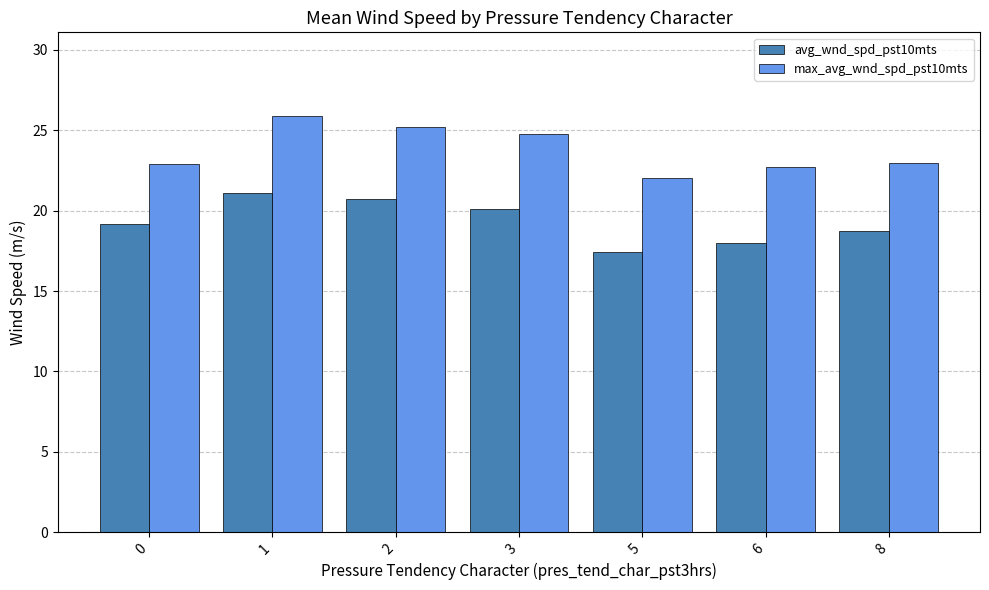

What is the spread (max minus min) of values at 0?

3.7